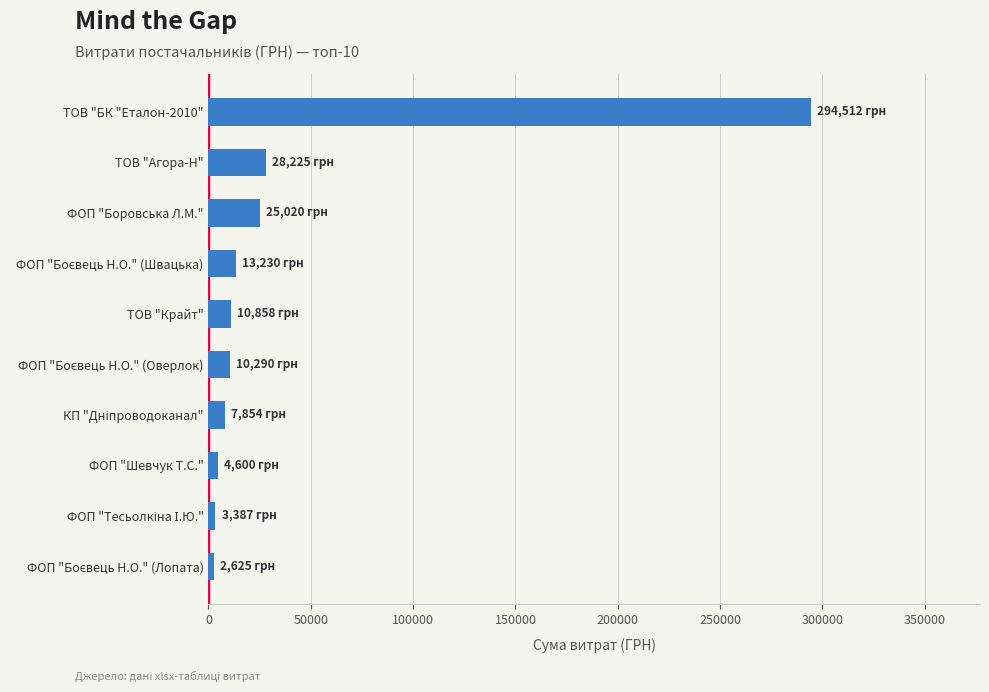

How many bars are there in total?

10